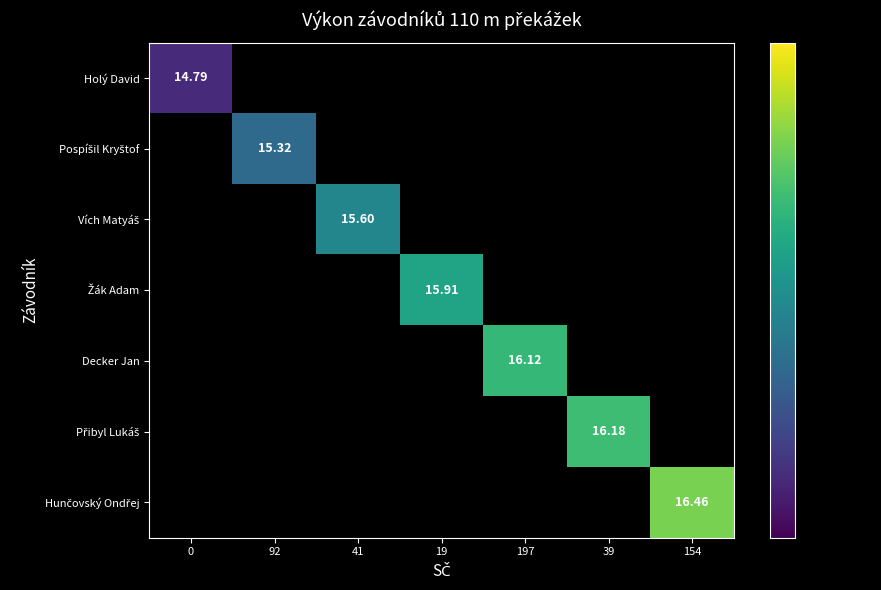

What is the minimum value shown in the chart?

14.8